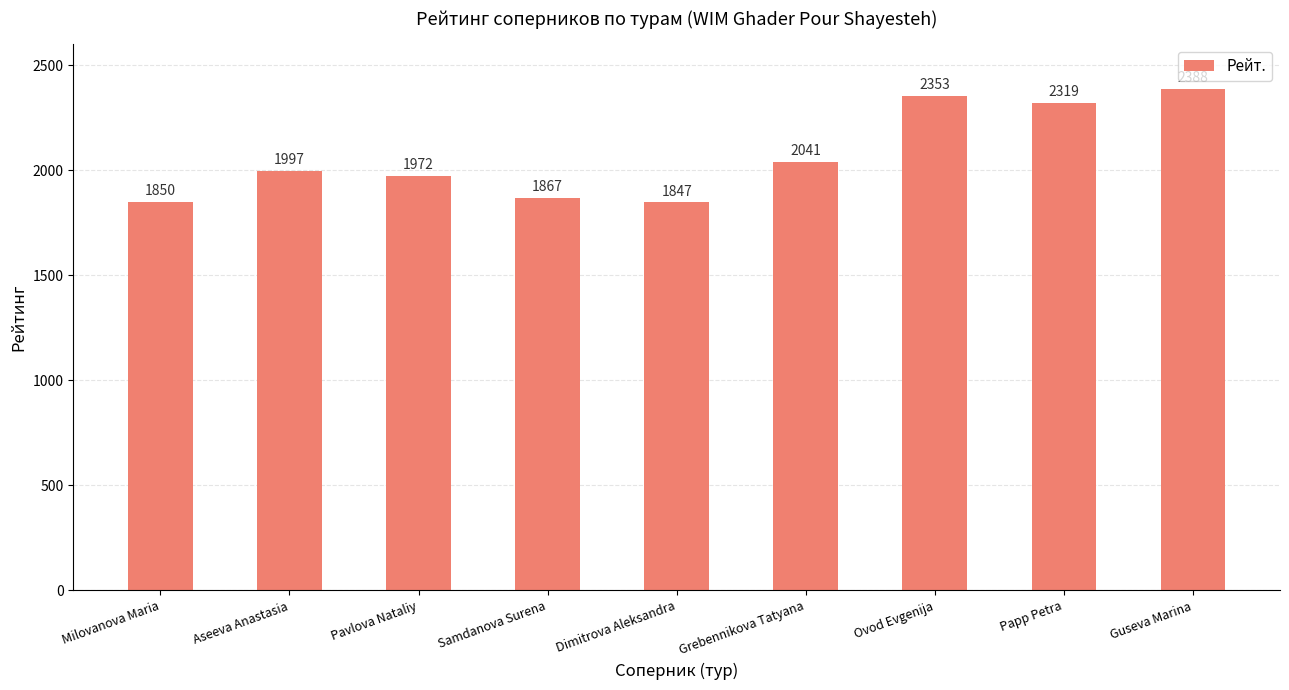

What is the label of the 5th bar from the left?

Dimitrova Aleksandra